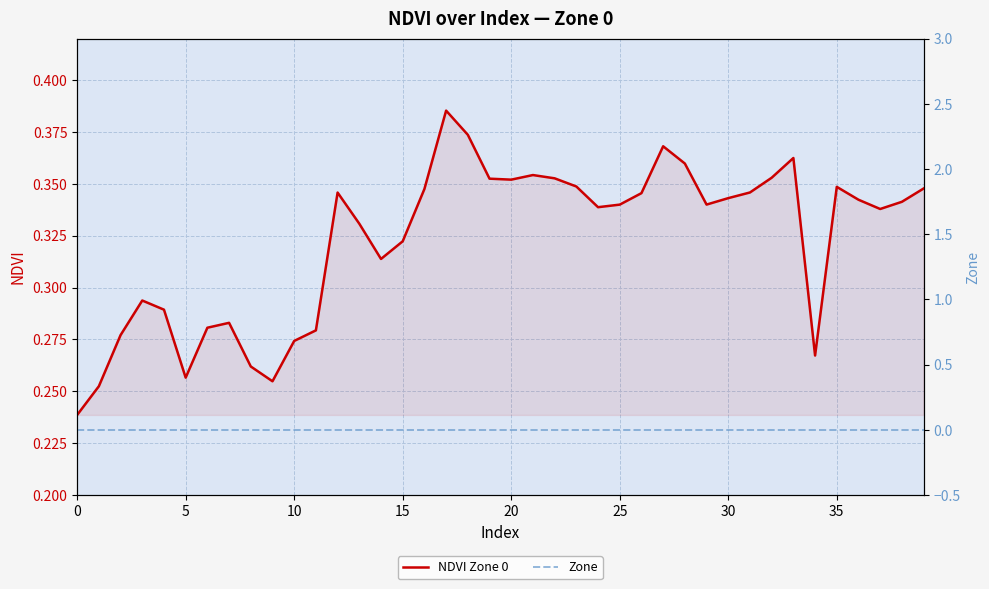

List the series in order of their peak value, lowest first.

Zone, NDVI Zone 0